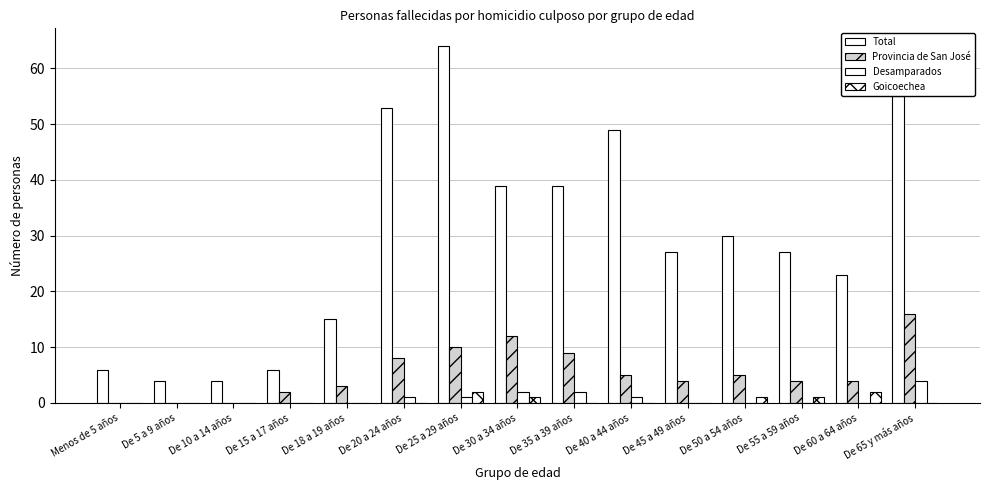

What is the total value across all series at De 20 a 24 años?

62